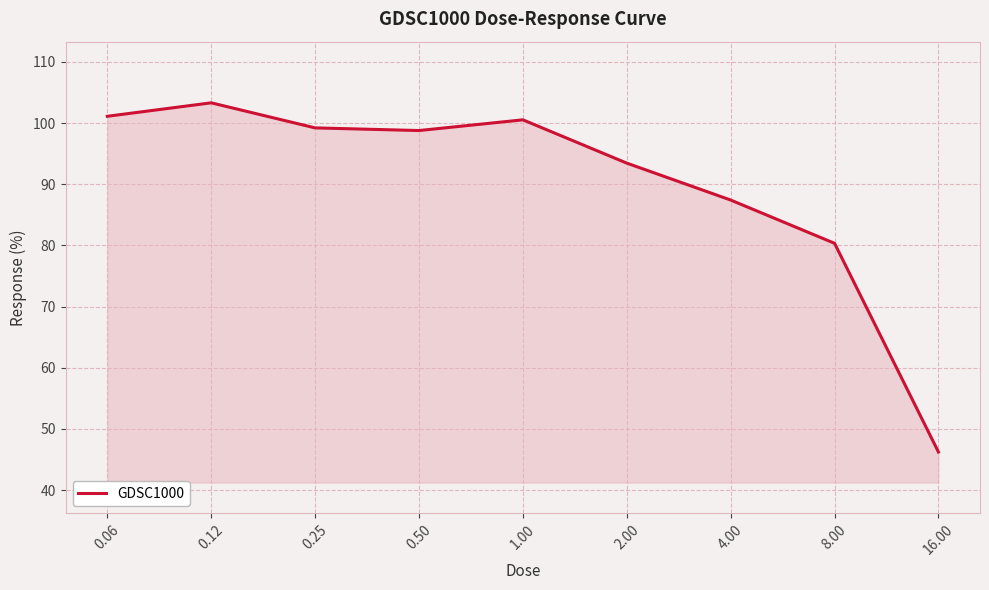

What is the minimum value shown in the chart?

46.2